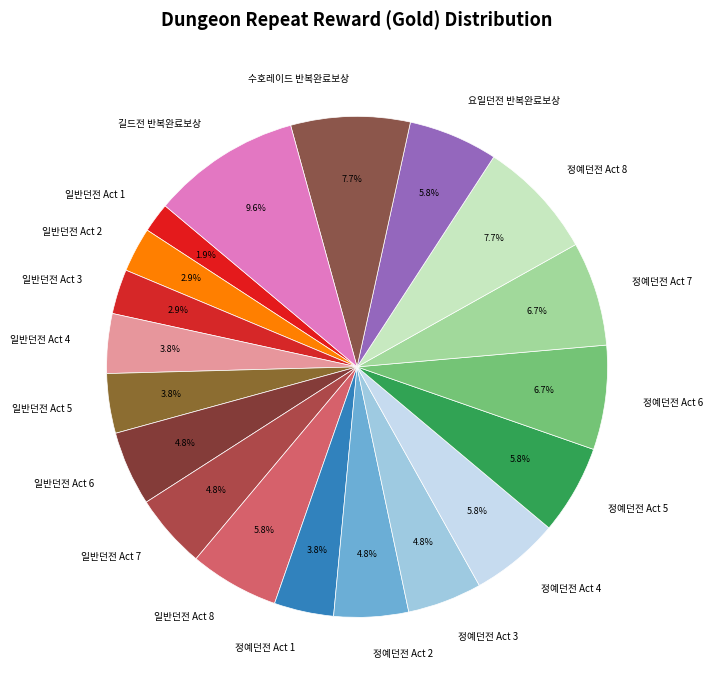

Which category has the biggest portion of the pie?

길드전 반복완료보상